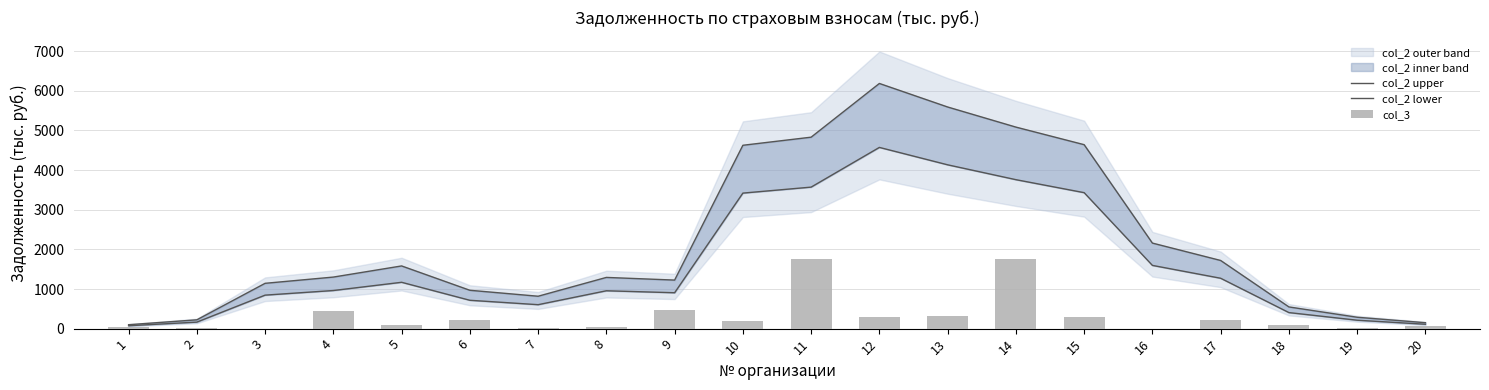

Count the number of categories in the chart.

20